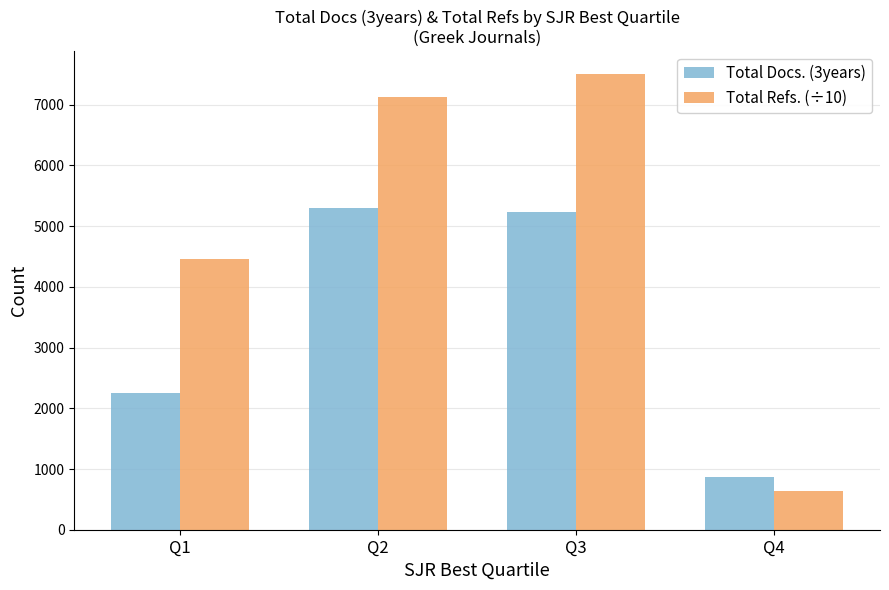

How many bars are there in total?

8